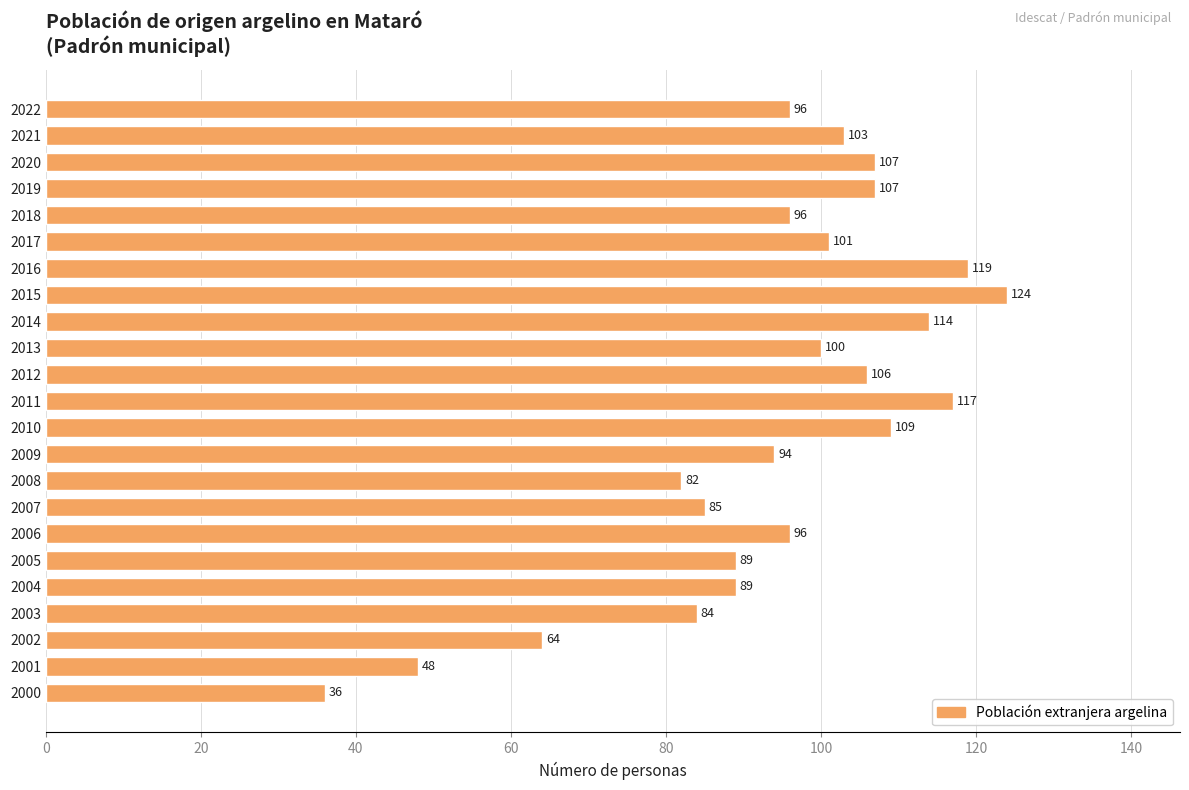

What is the value of the 3rd bar from the top?

107